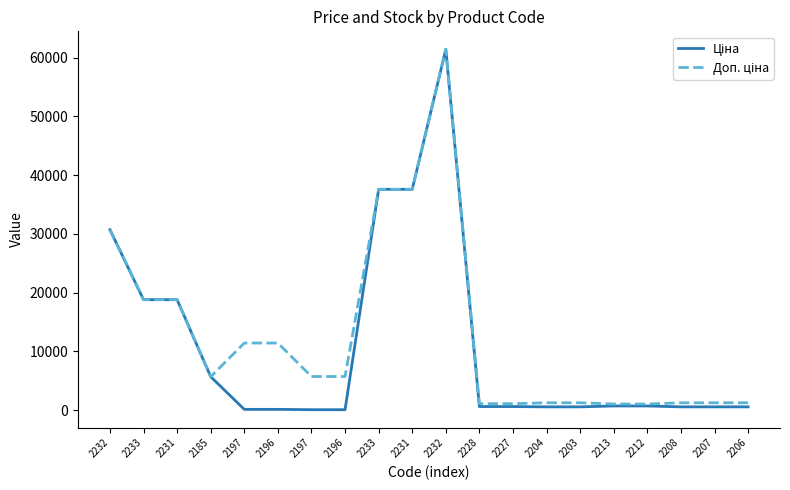

What is the difference between the second highest and minimum values in the Доп. ціна series?

36569.0